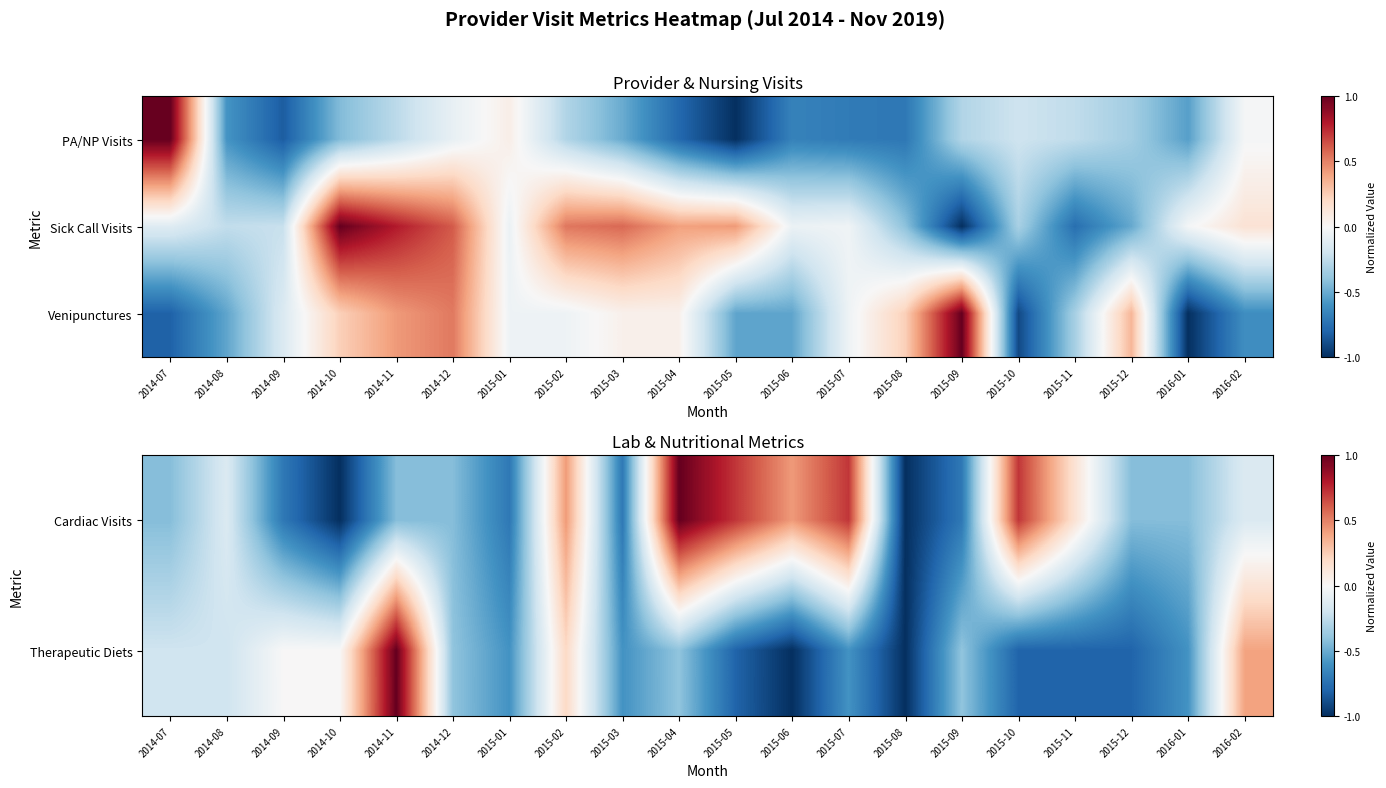

At how many categories does at least one series exceed 0?

15